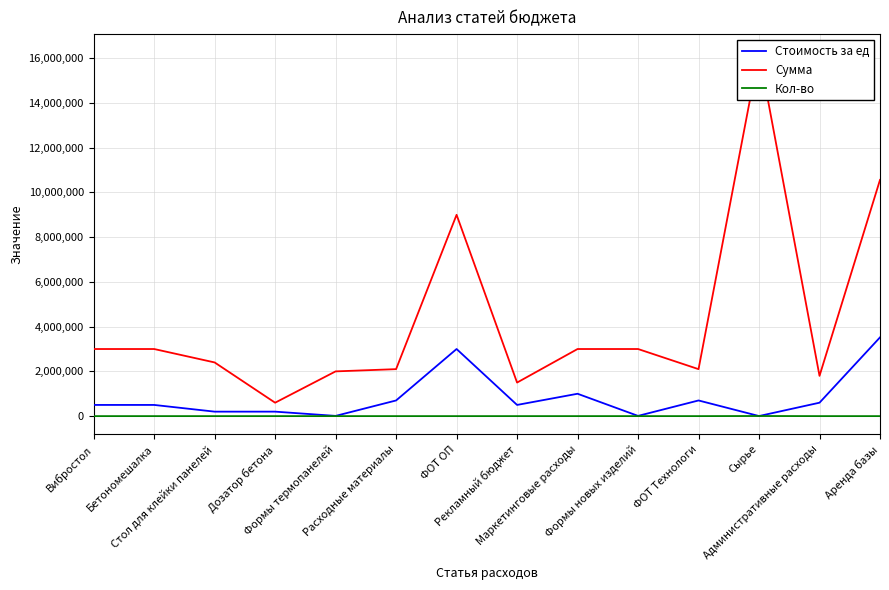

What is the average value of the Кол-во series?

396